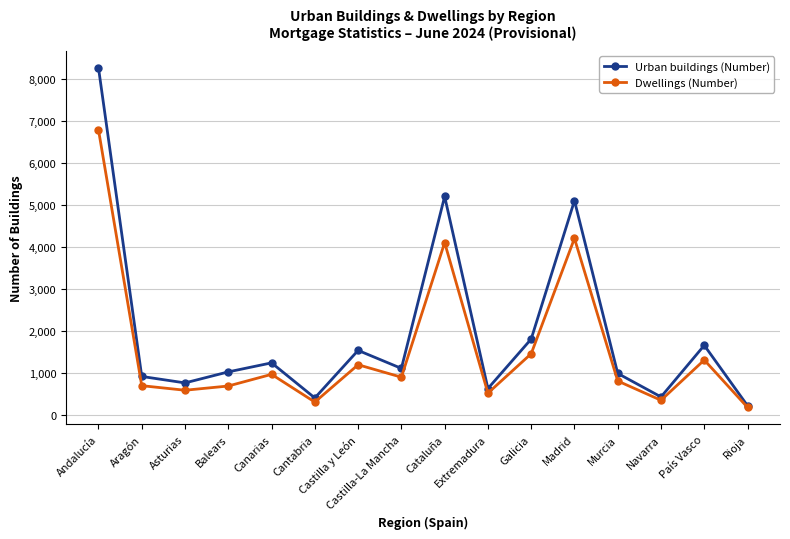

What is the total value across all series at Navarra?

760